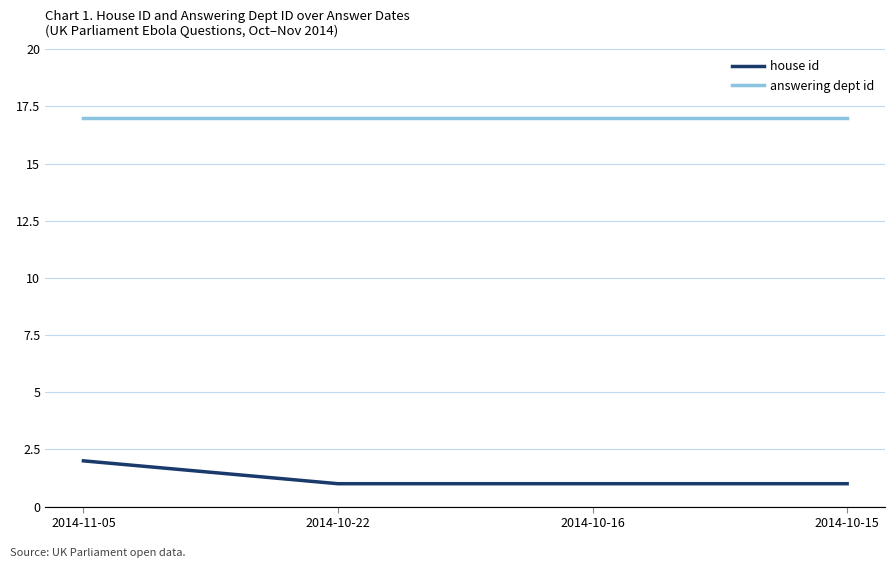

How many lines are shown in the chart?

2